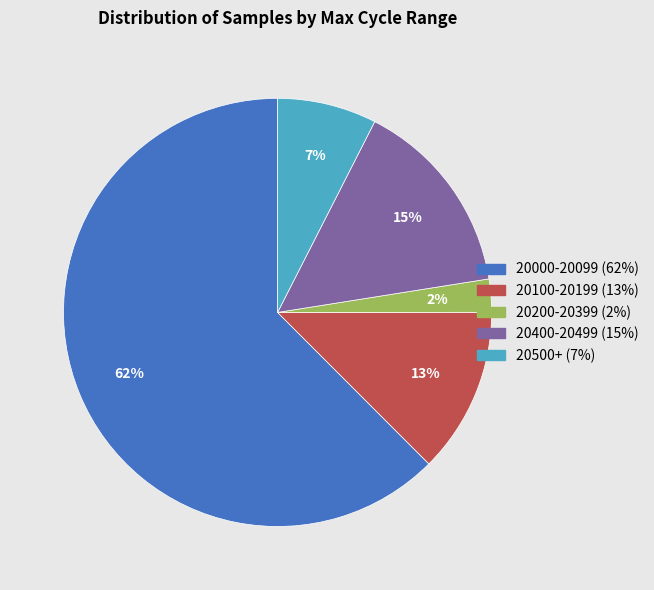

Does any single category account for the majority?

Yes